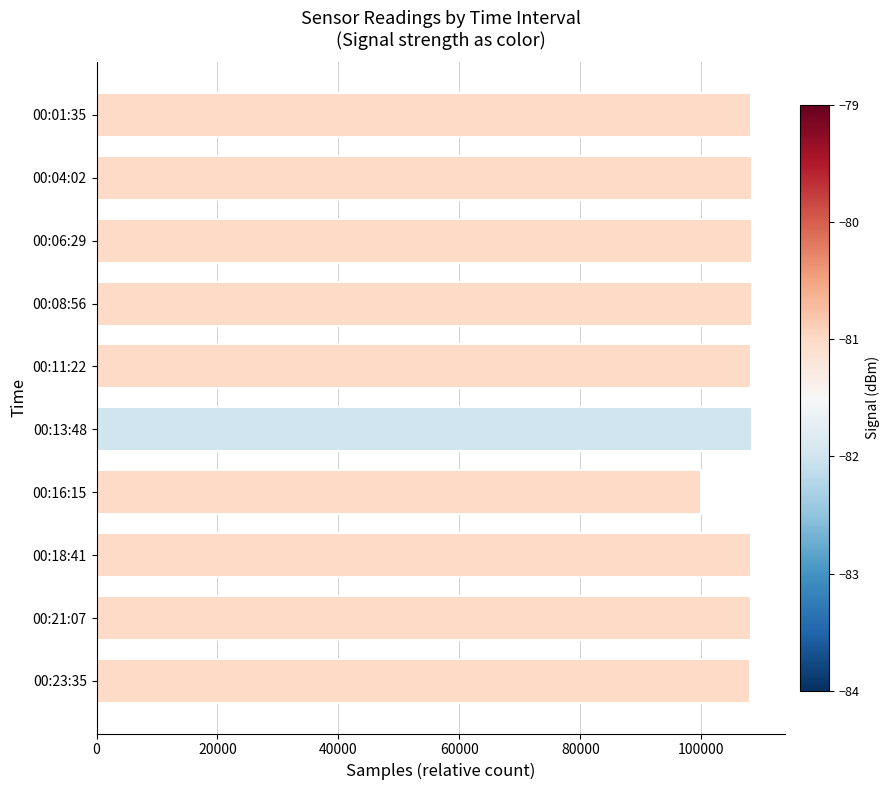

Read the value at 00:01:35, to the nearest 50.

108300